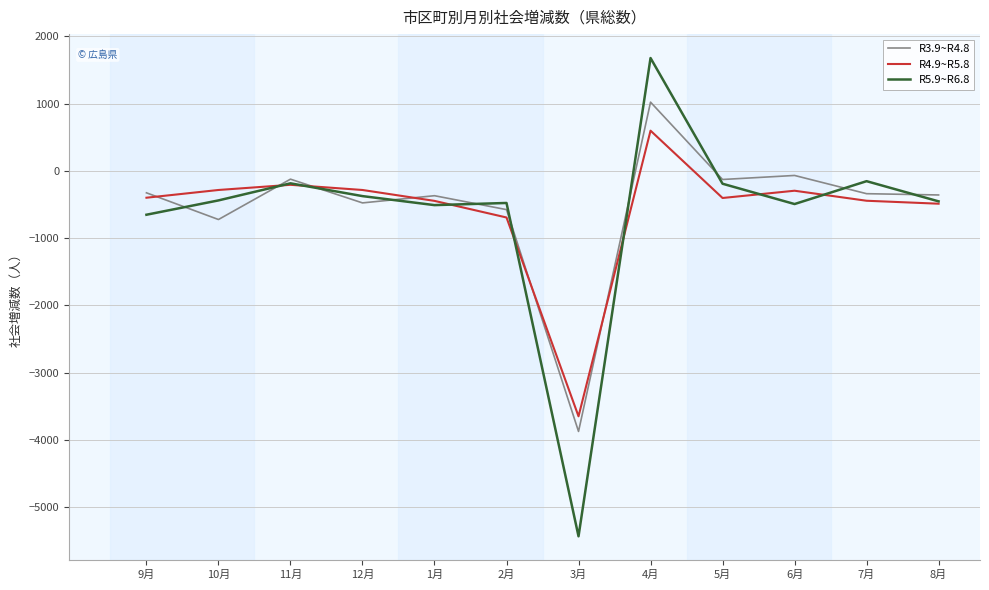

How many lines are shown in the chart?

3